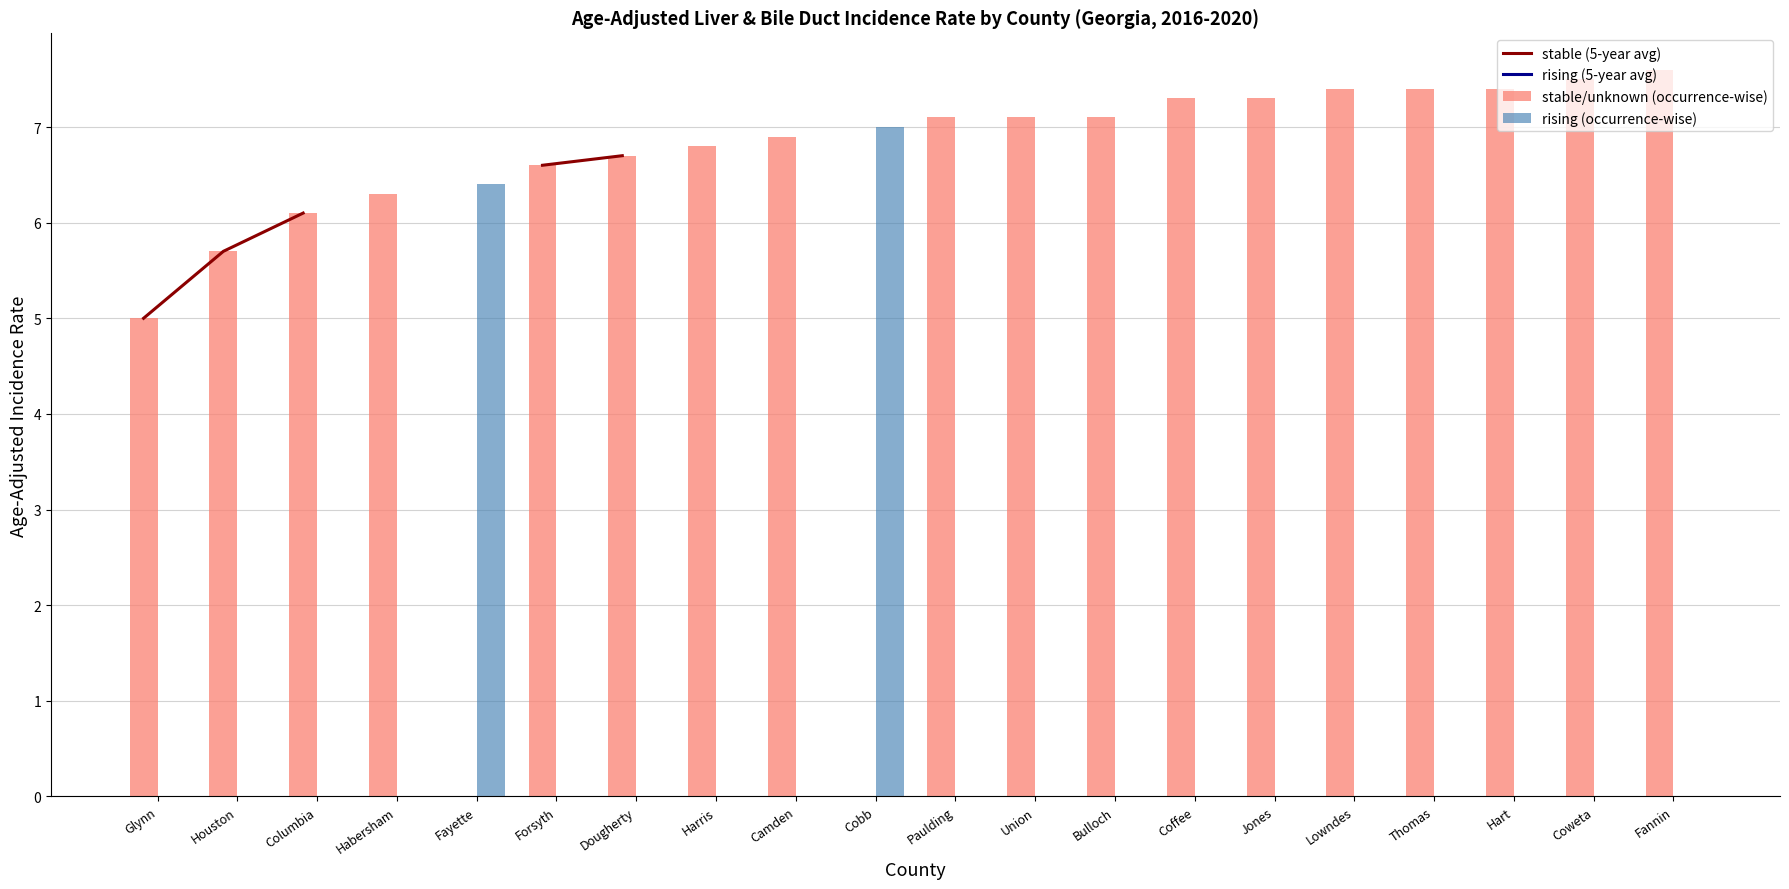

Rank the categories by rising (occurrence-wise) value from highest to lowest.

Cobb, Fayette, Glynn, Houston, Columbia, Habersham, Forsyth, Dougherty, Harris, Camden, Paulding, Union, Bulloch, Coffee, Jones, Lowndes, Thomas, Hart, Coweta, Fannin